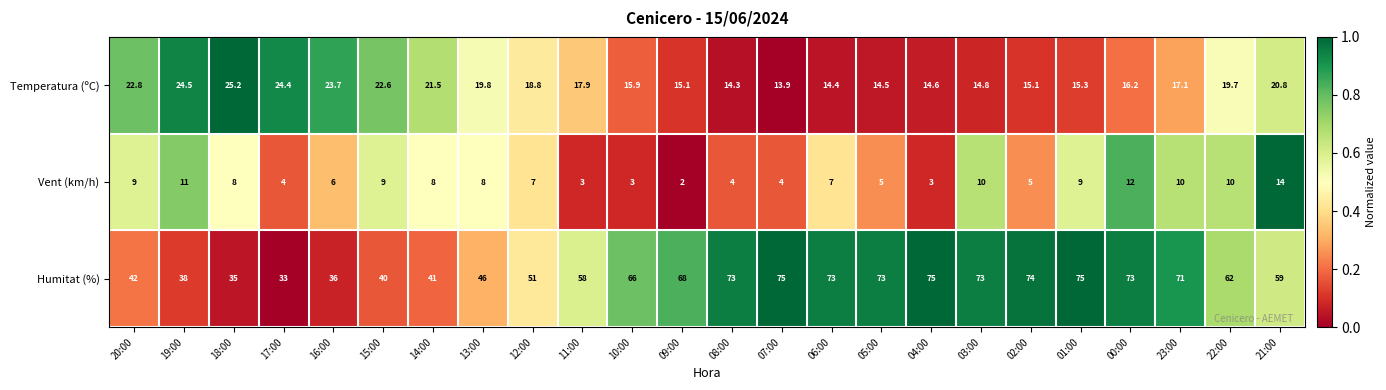

At which category is the sum across all series the highest?

00:00